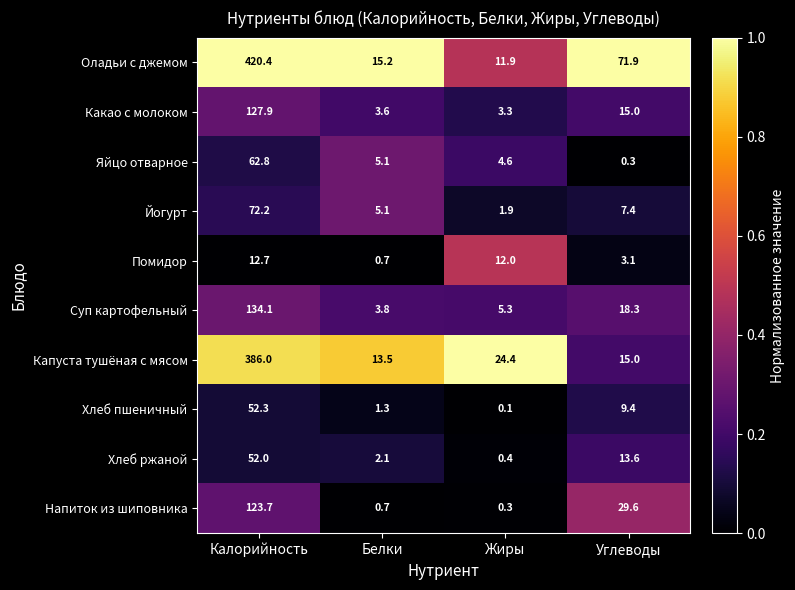

Which series has the largest total across all categories?

Оладьи с джемом